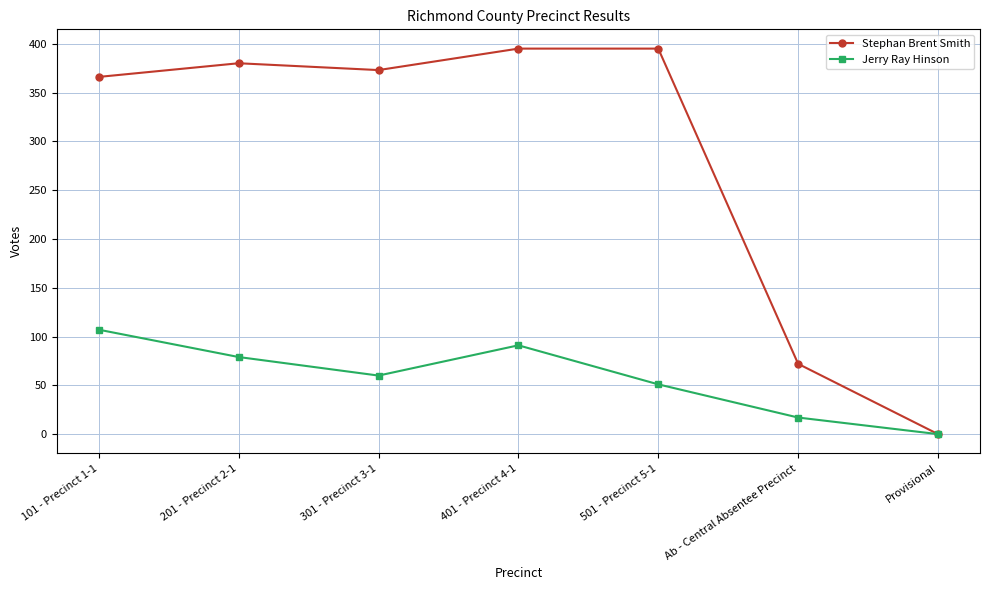

What is the spread (max minus min) of values at 401 - Precinct 4-1?

304